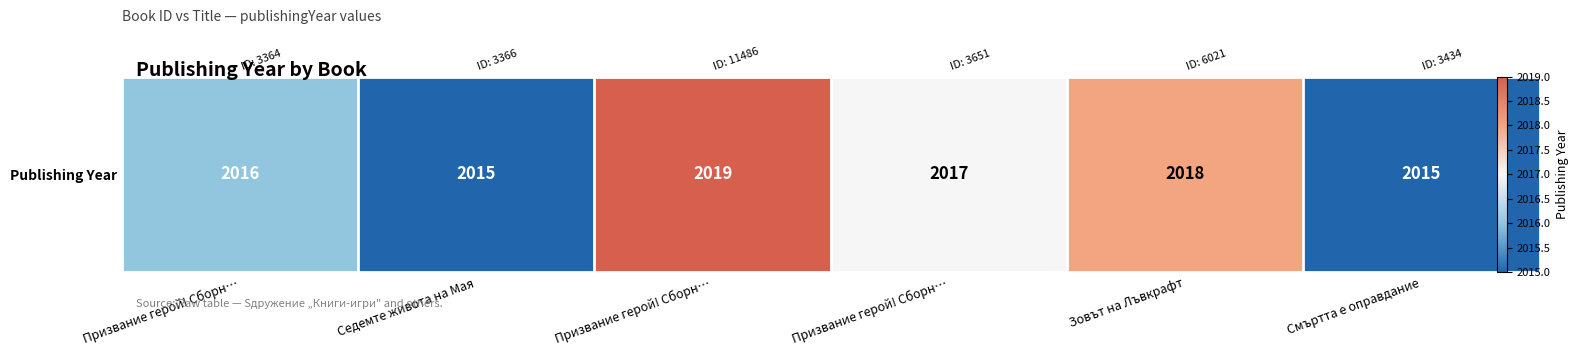

What is the approximate value at Призвание герой! Сборн…?

2017